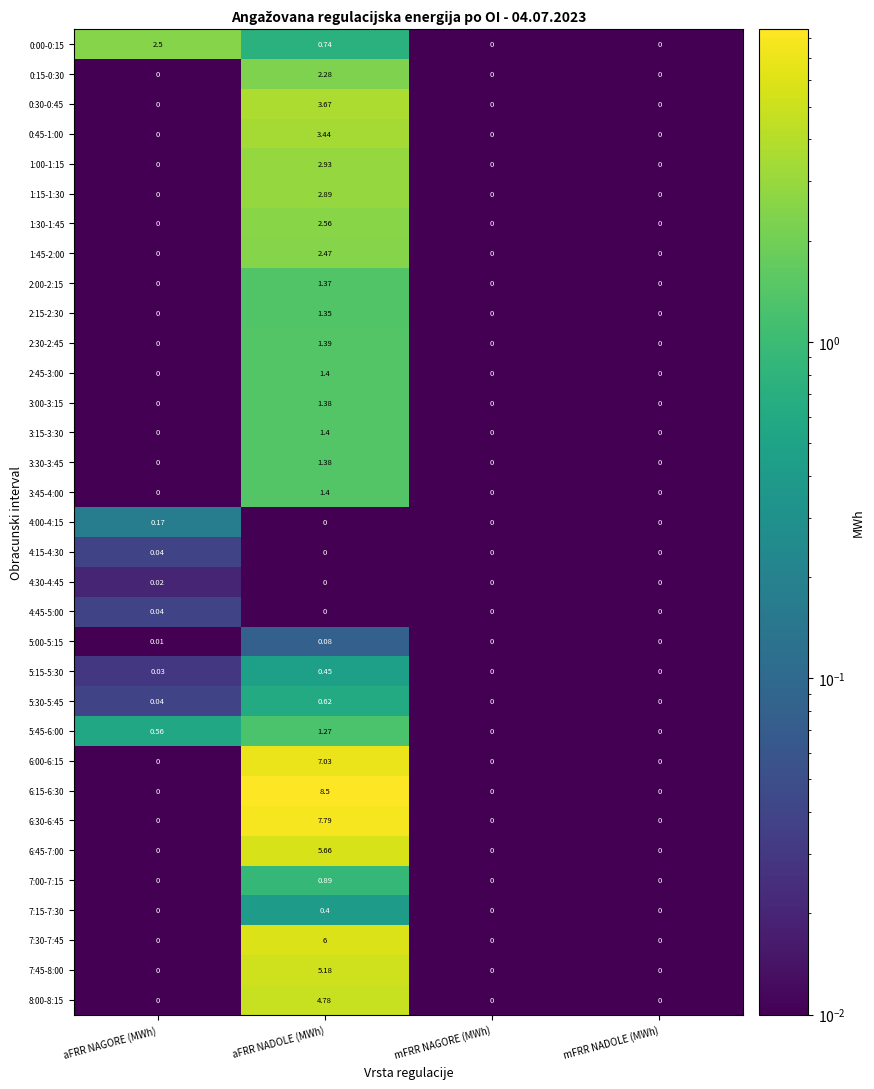

At which category does the chart reach its peak across all series?

aFRR NADOLE (MWh)